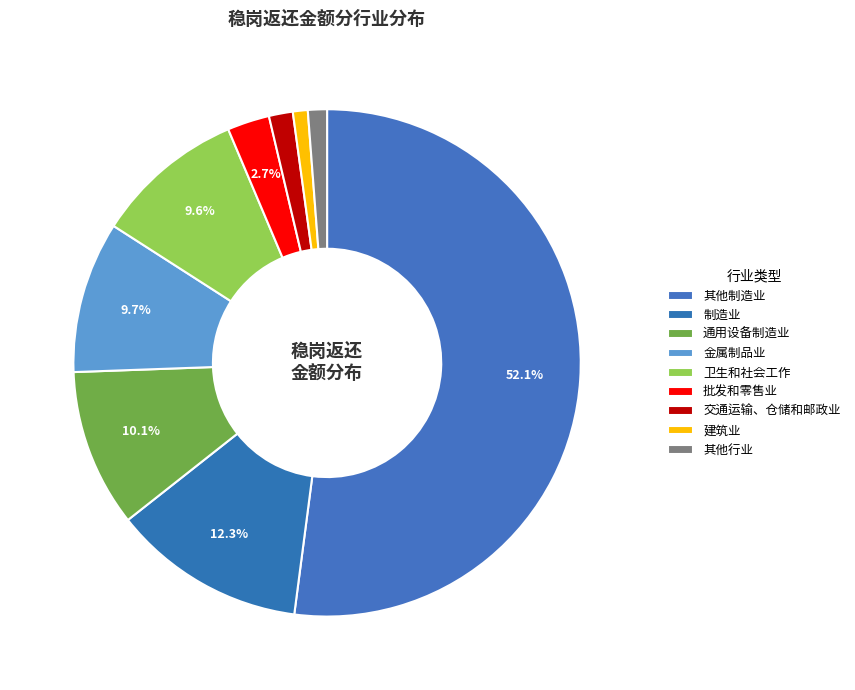

How many slices are in this pie chart?

9